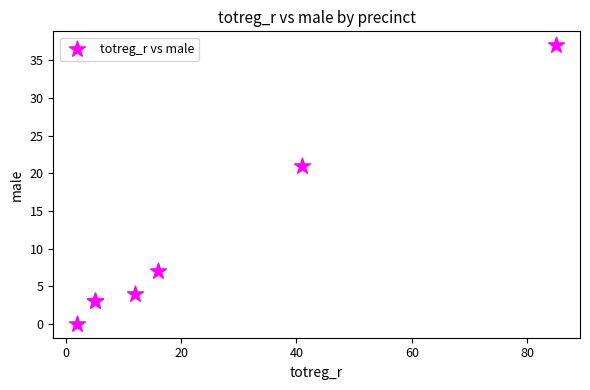

What Y value in the scatter plot is closest to 18?

21